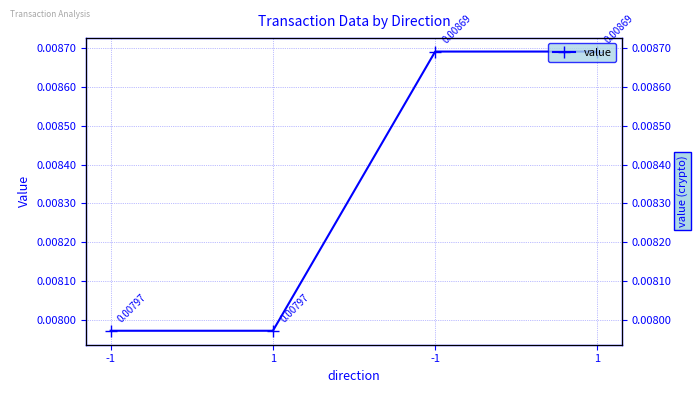

Where is the data nearest to the value 0?

-1